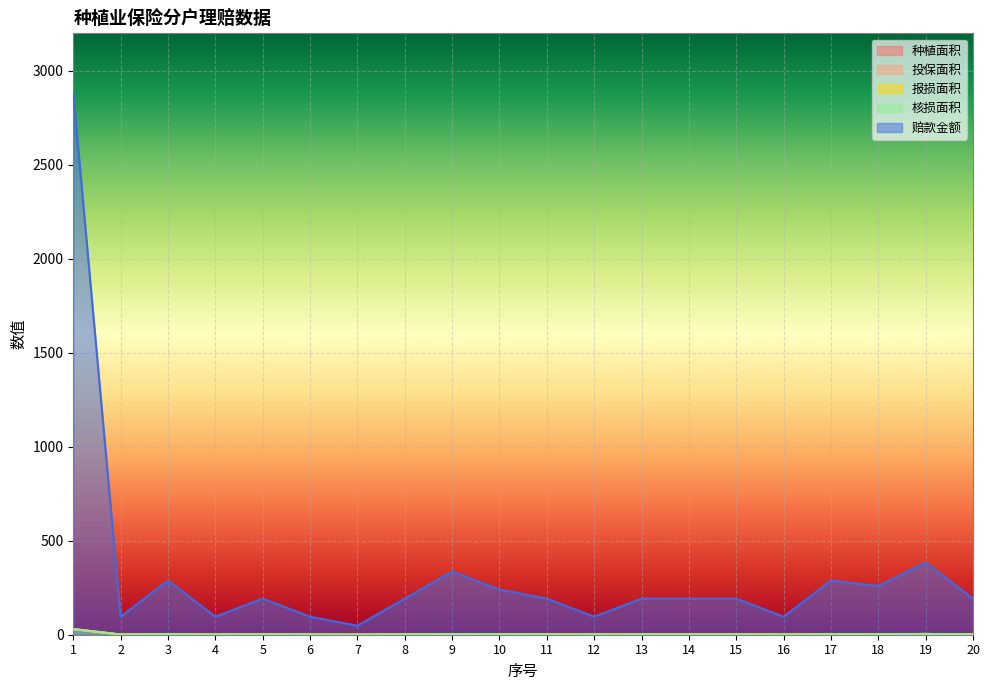

How many data points does each series have?

20